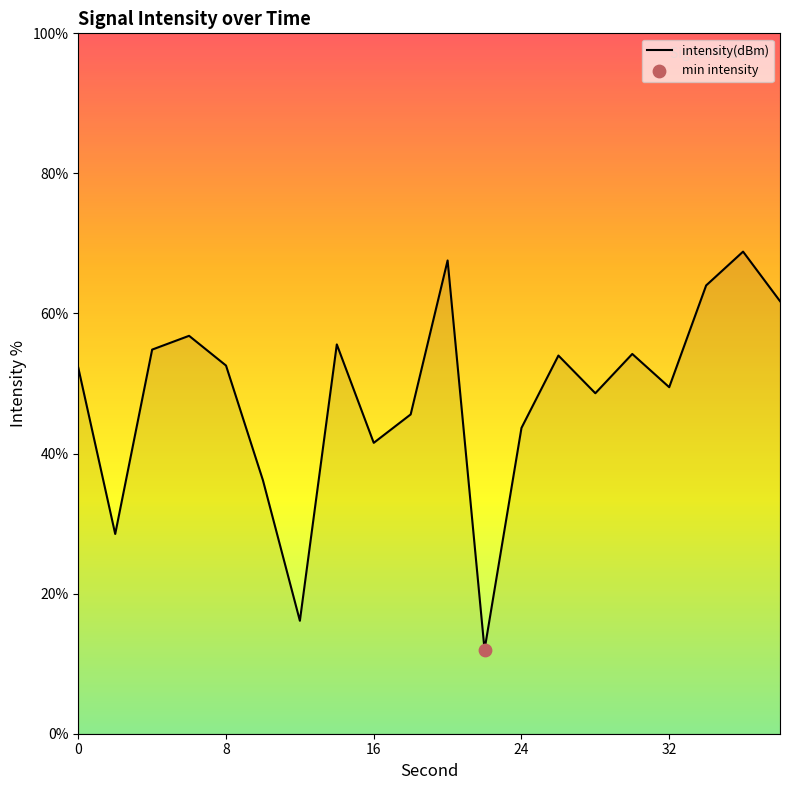

What is the difference between the maximum and minimum values?

56.8